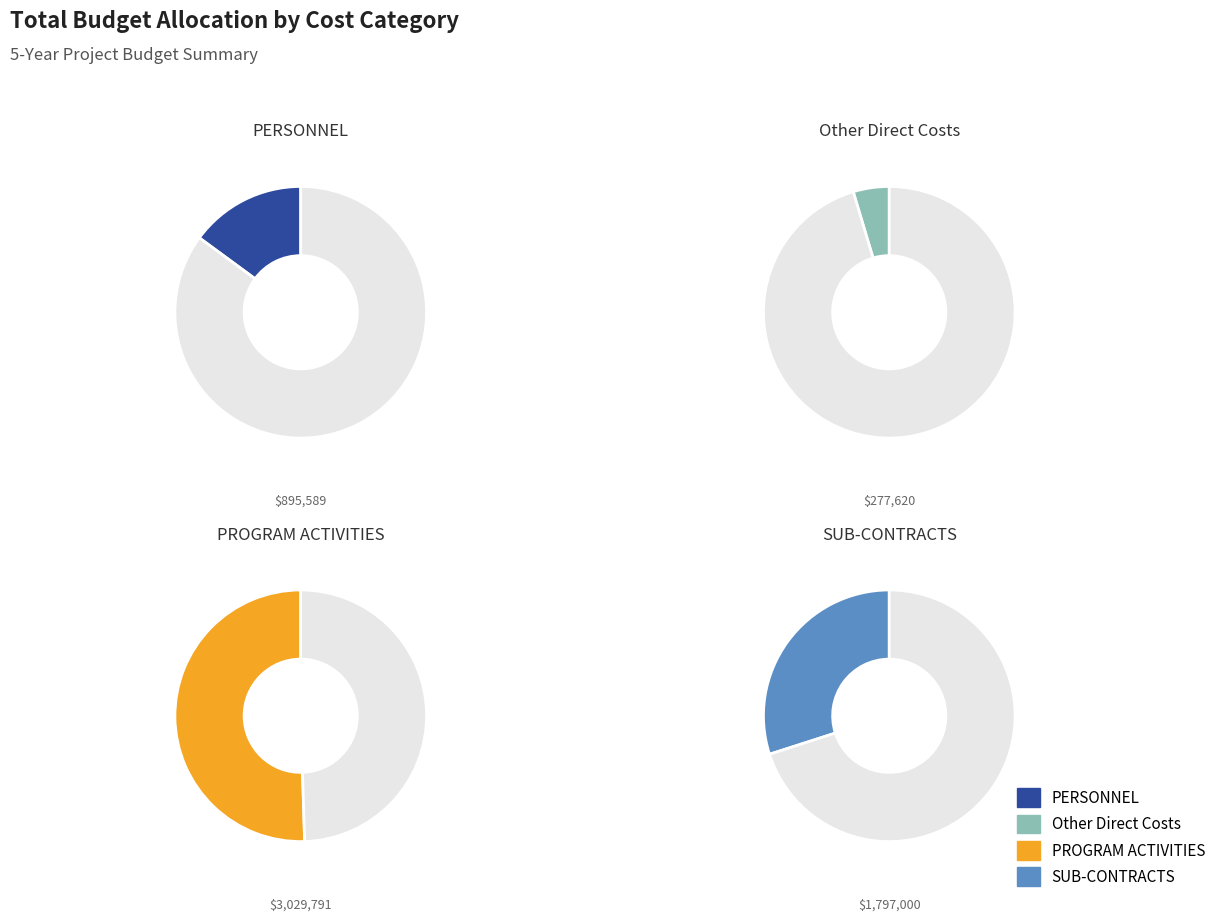

To the nearest percent, what is the difference between the largest and smallest slice percentages?

46%